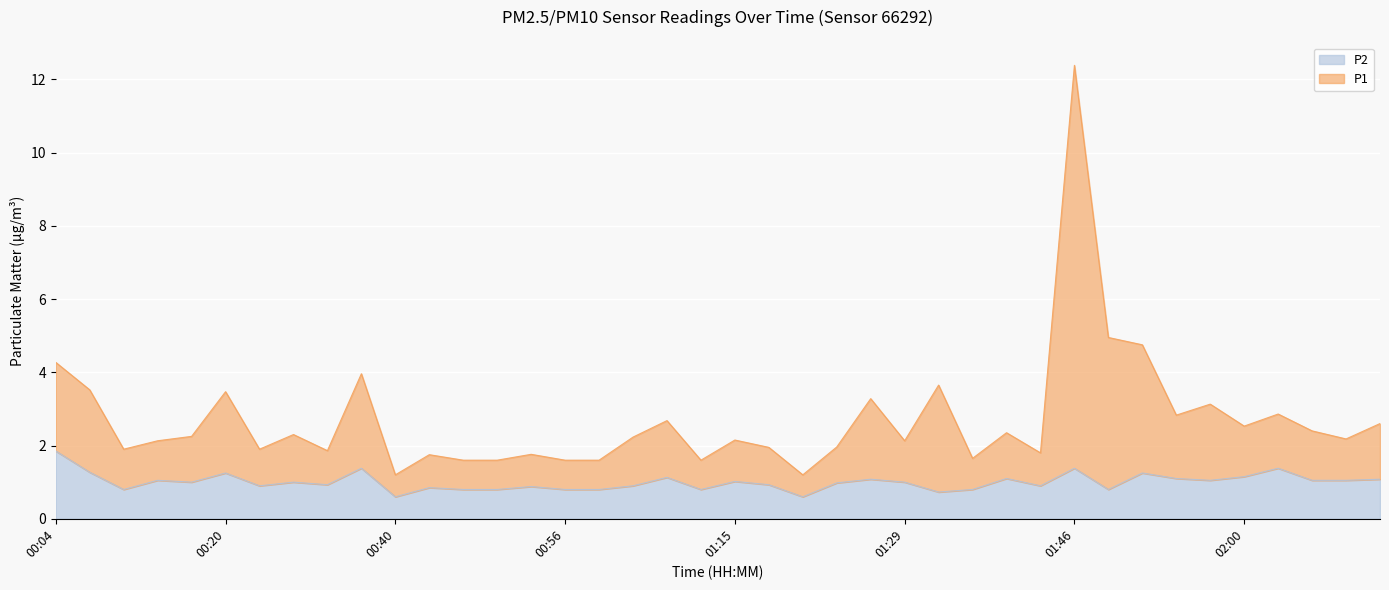

What are all the series names shown in the legend?

P2, P1